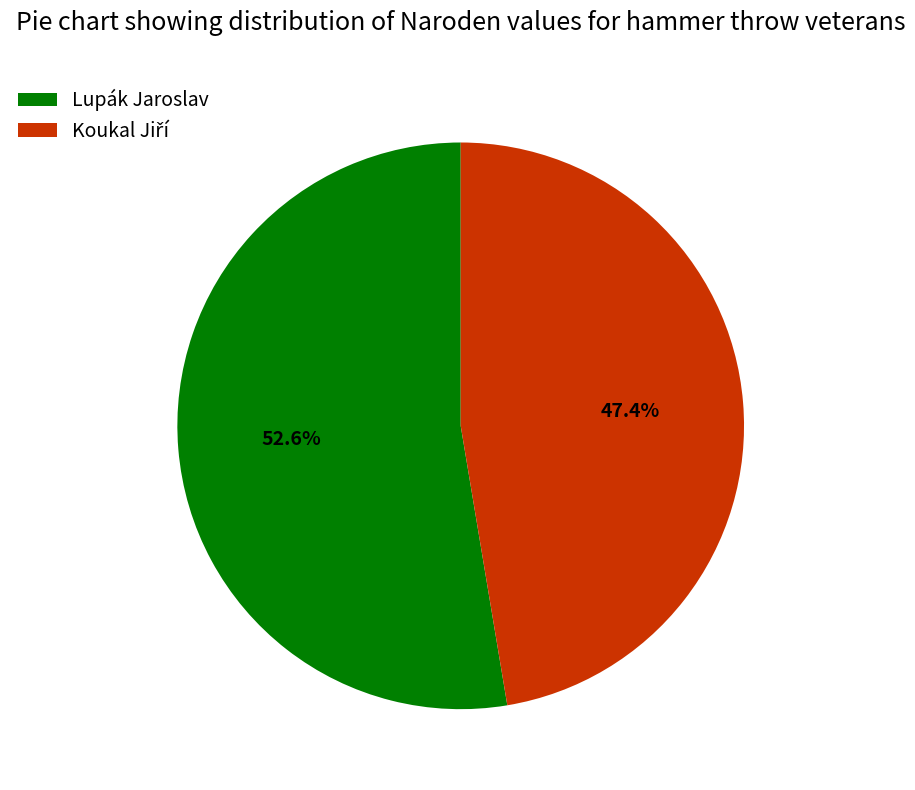

Which category has the biggest portion of the pie?

Lupák Jaroslav